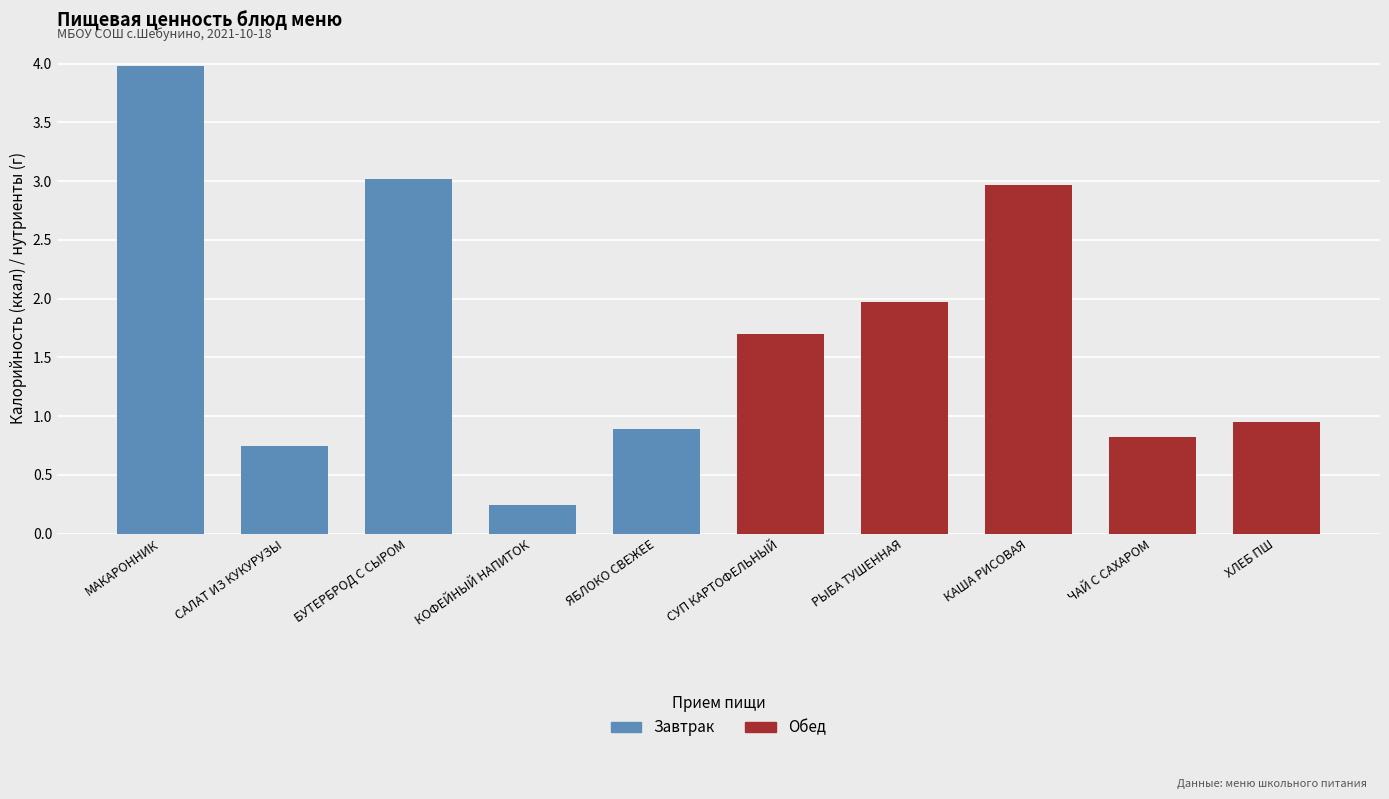

List the labels in order of Завтрак value, largest first.

МАКАРОННИК, БУТЕРБРОД С СЫРОМ, ЯБЛОКО СВЕЖЕЕ, САЛАТ ИЗ КУКУРУЗЫ, КОФЕЙНЫЙ НАПИТОК